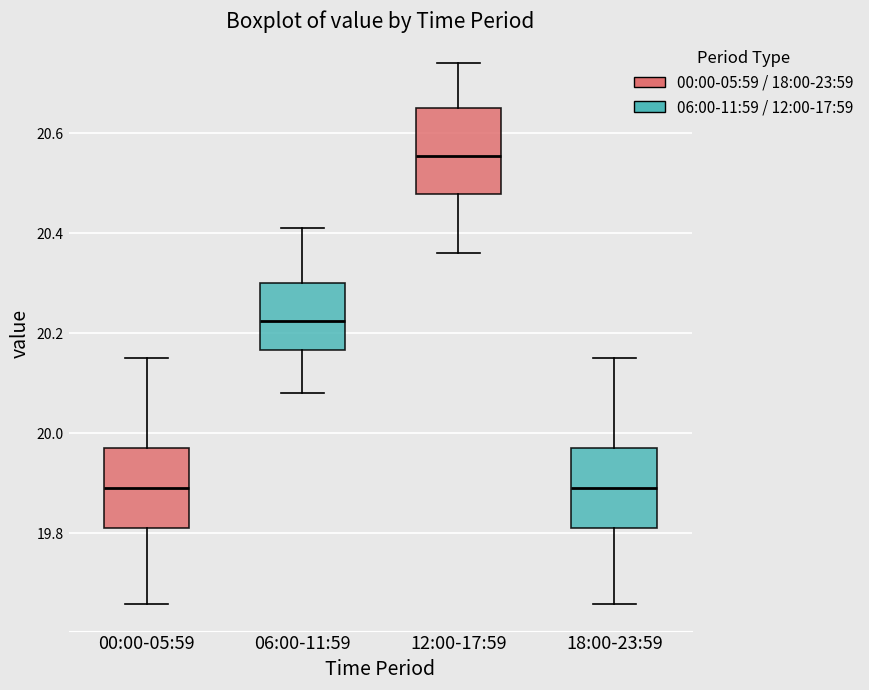

Which box has the highest median line?

12:00-17:59